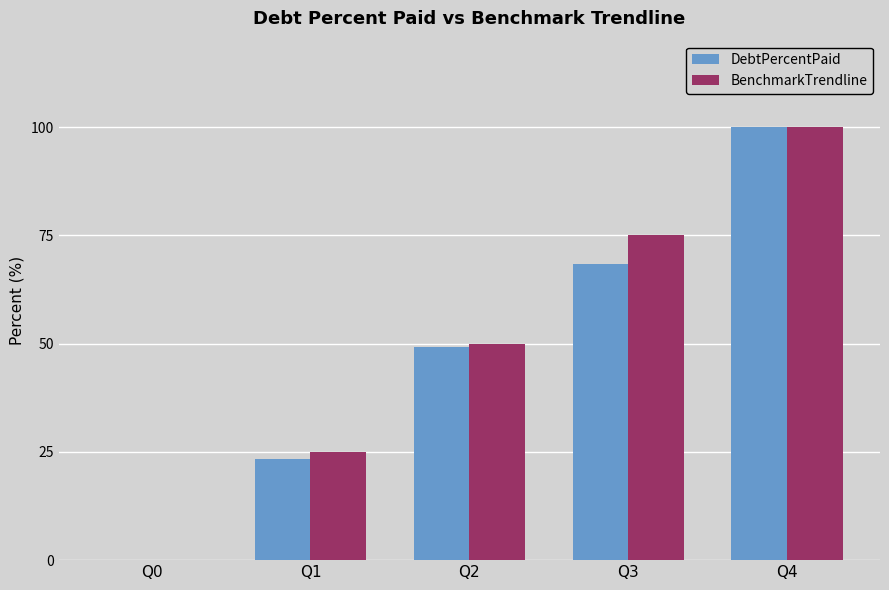

What is the difference between the DebtPercentPaid values at Q4 and Q2?

50.7